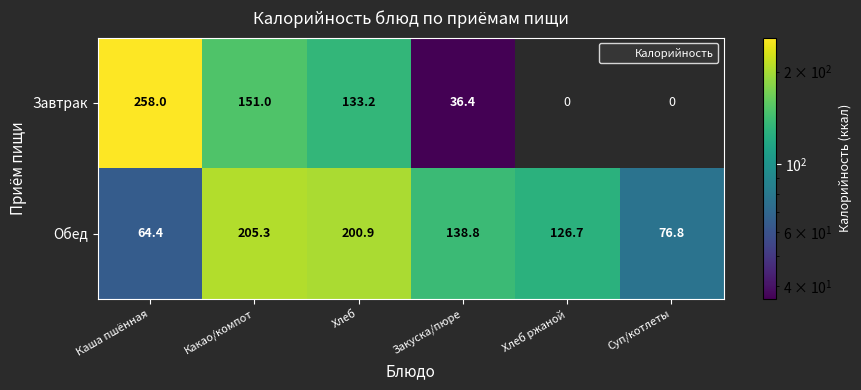

At which category is the sum across all series the highest?

Какао/компот